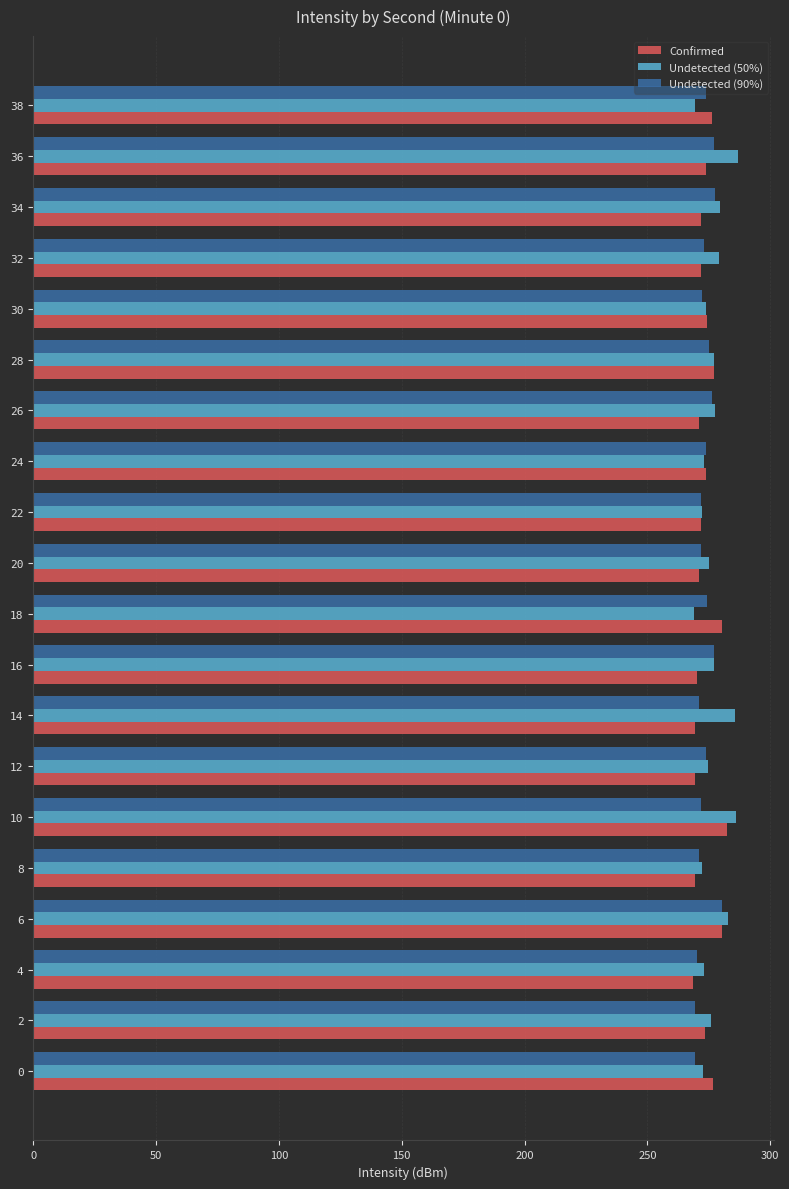

What is the total value across all series at 38?

819.5